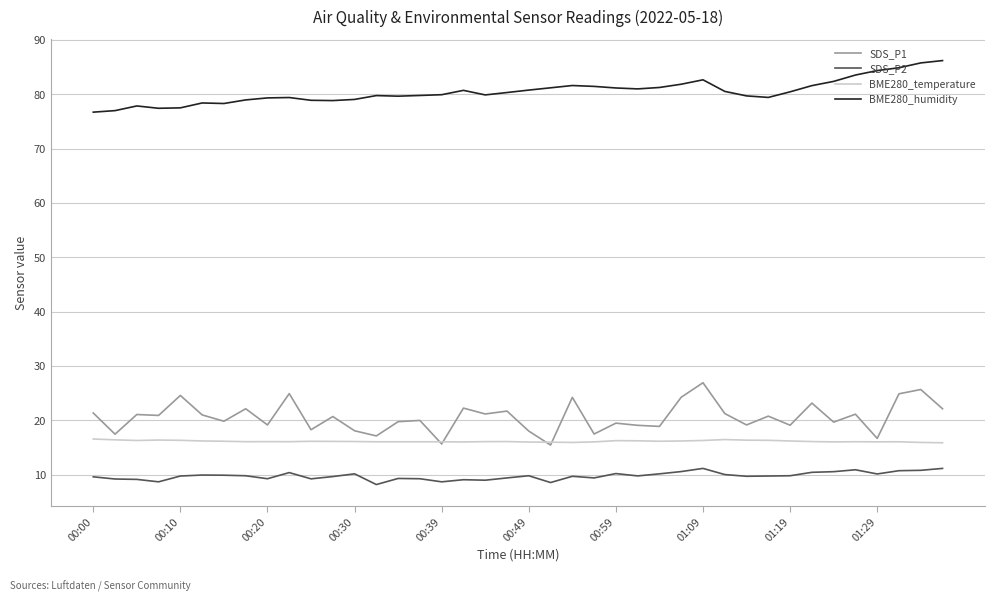

What is the maximum value shown in the chart?

86.2